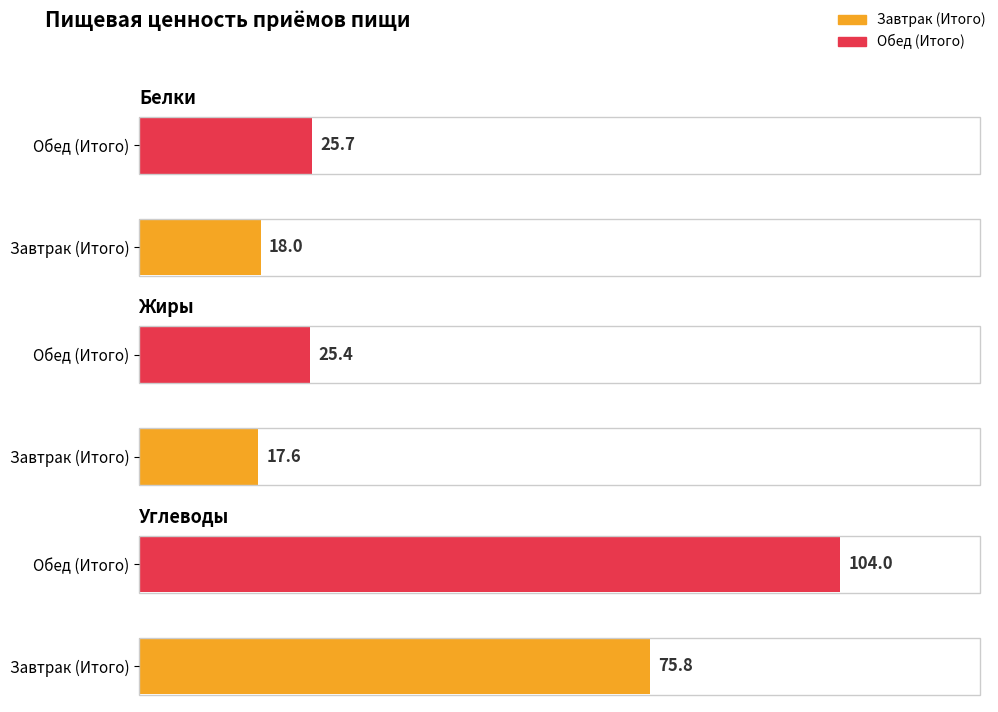

The Жиры series shows 6.7 at Завтрак (Итого). True or false?

False